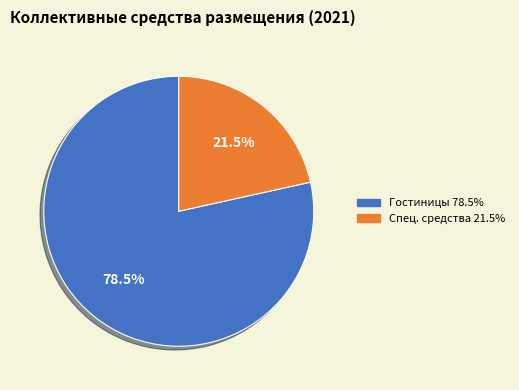

How many slices are in this pie chart?

2